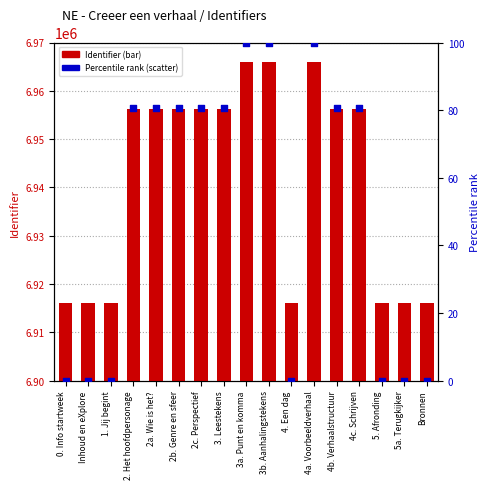

At which category is the sum across all series the highest?

4a. Voorbeeldverhaal